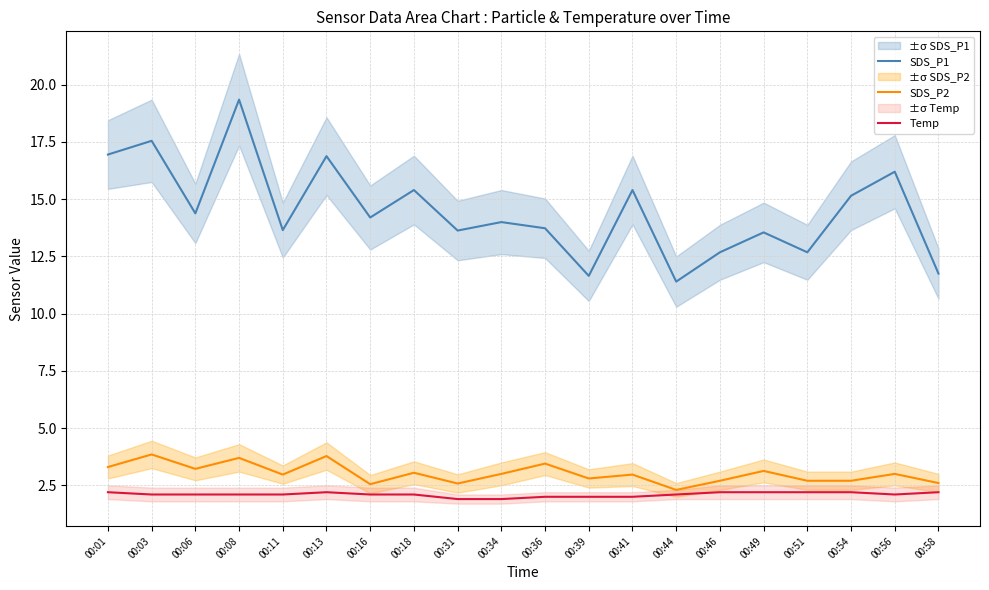

Rank the categories by SDS_P2 value from lowest to highest.

00:44, 00:16, 00:31, 00:58, 00:46, 00:51, 00:54, 00:39, 00:11, 00:41, 00:34, 00:56, 00:18, 00:49, 00:06, 00:01, 00:36, 00:08, 00:13, 00:03